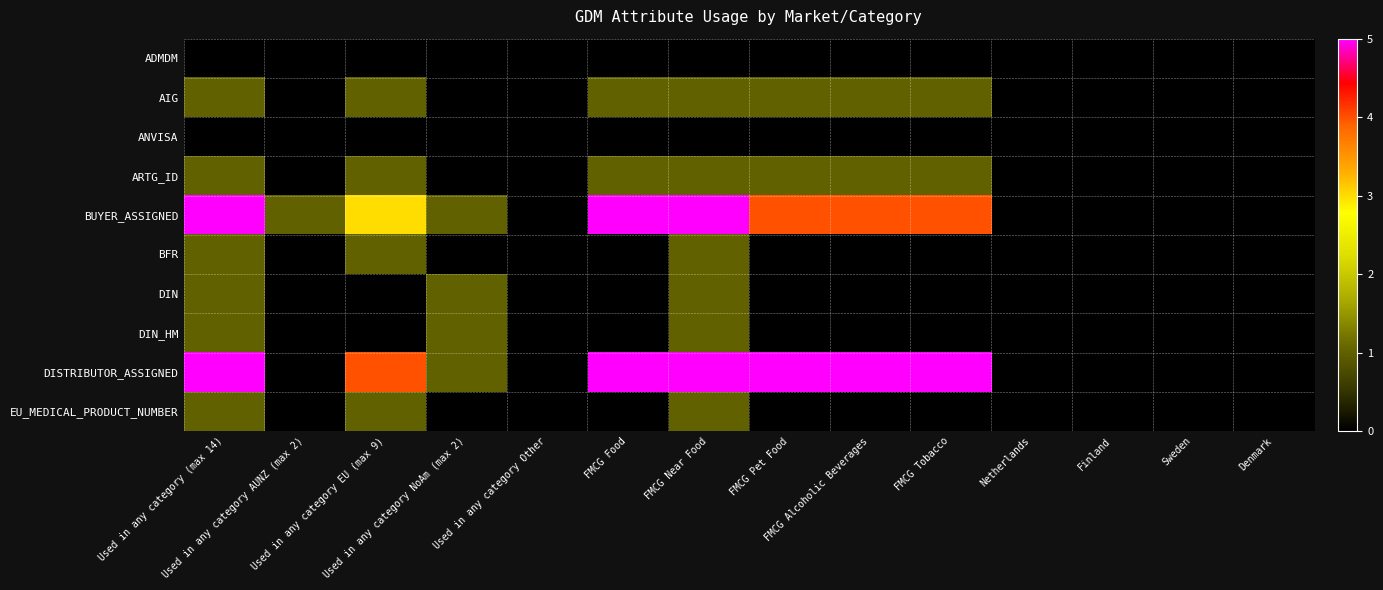

Which category has the highest value across all series?

Used in any category (max 14)